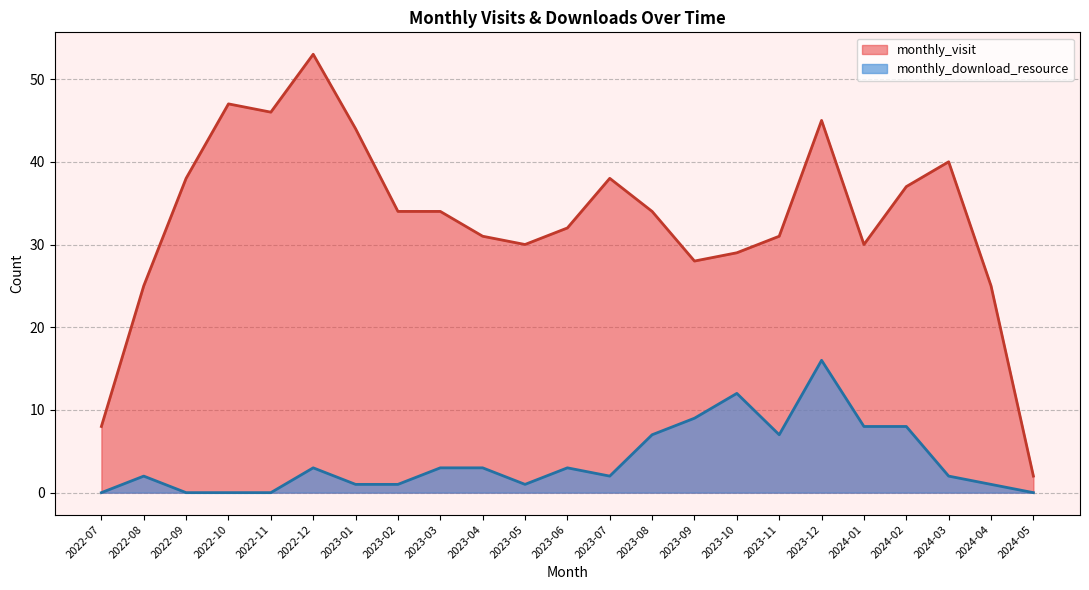

Does the chart display data point markers on the line(s)?

No